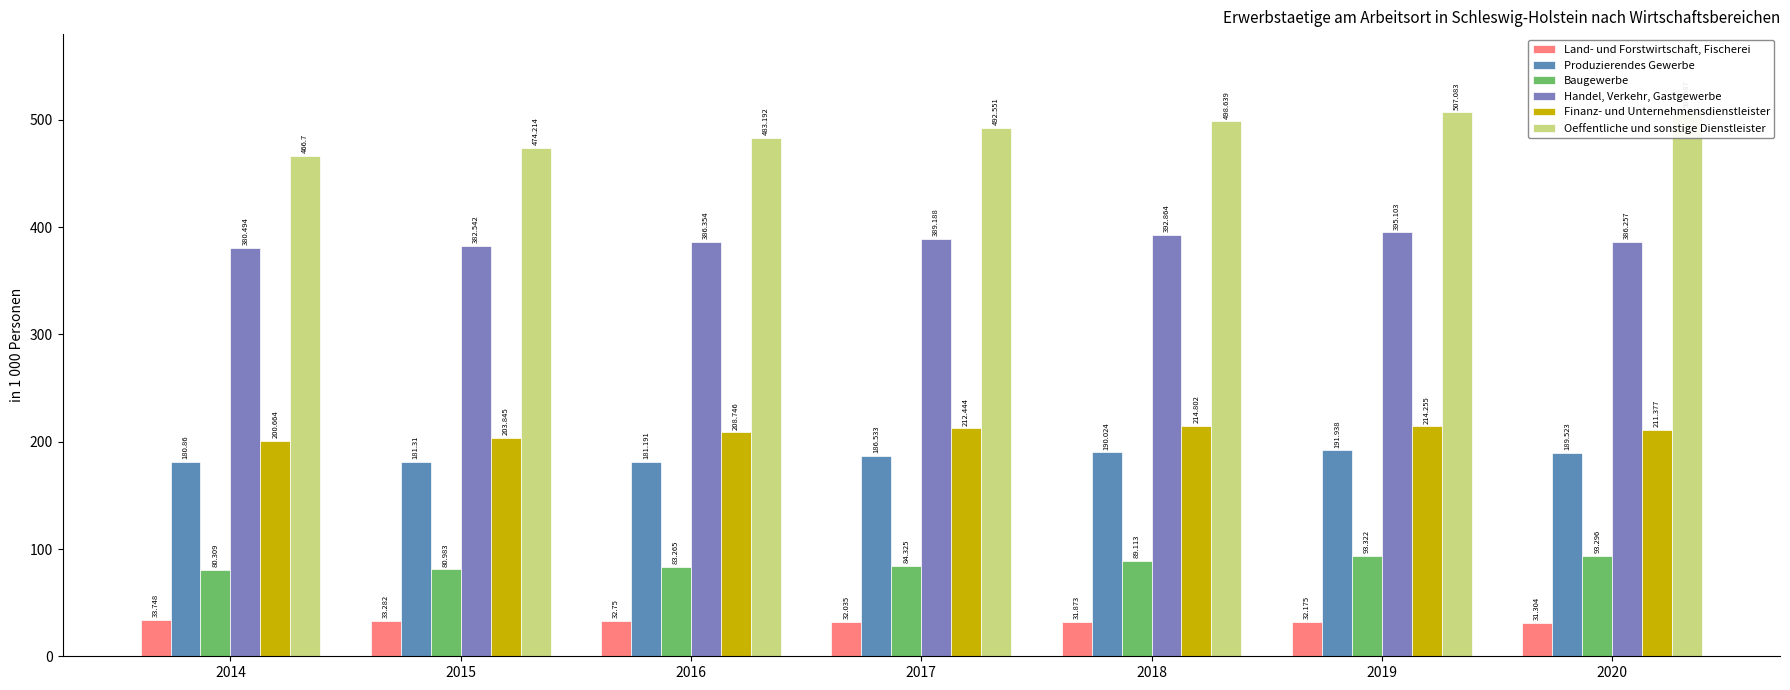

What is the difference between the second highest and minimum values in the Finanz- und Unternehmensdienstleister series?

13.6